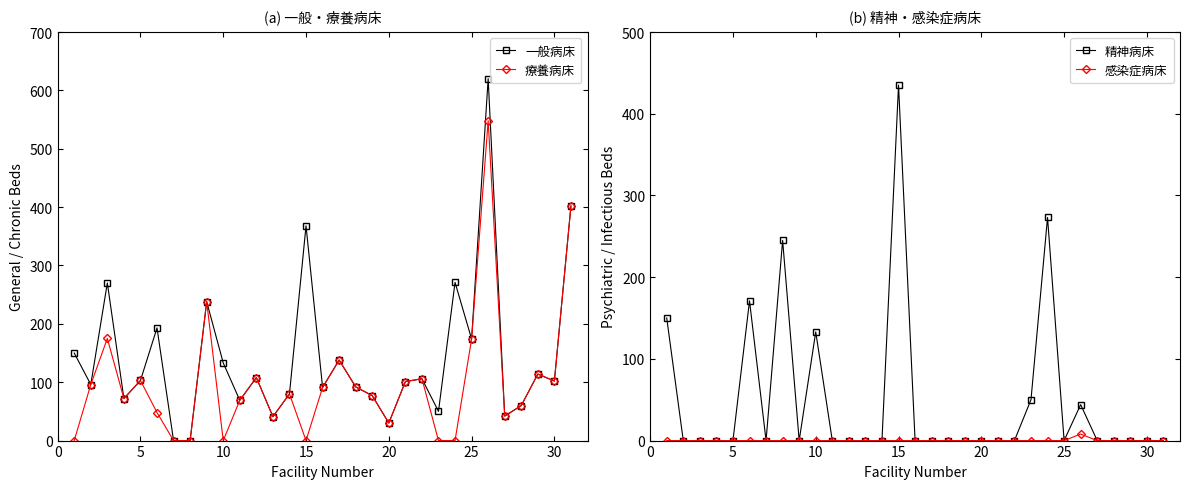

At which label does 精神病床 reach its peak?

15